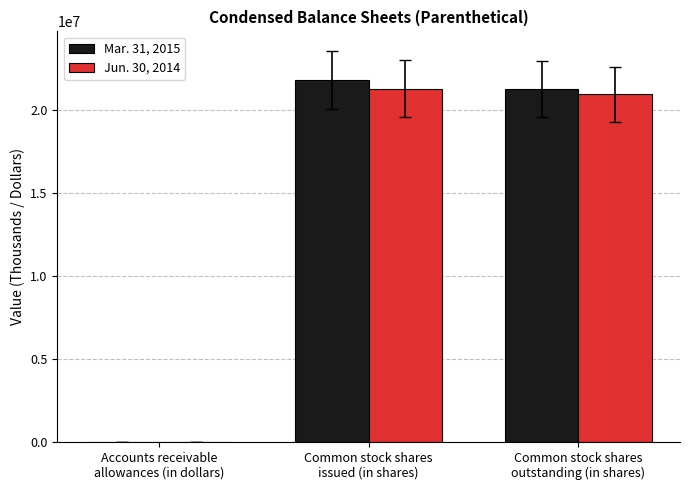

The value of Jun. 30, 2014 at Common stock shares
issued (in shares) is 35714757. True or false?

False